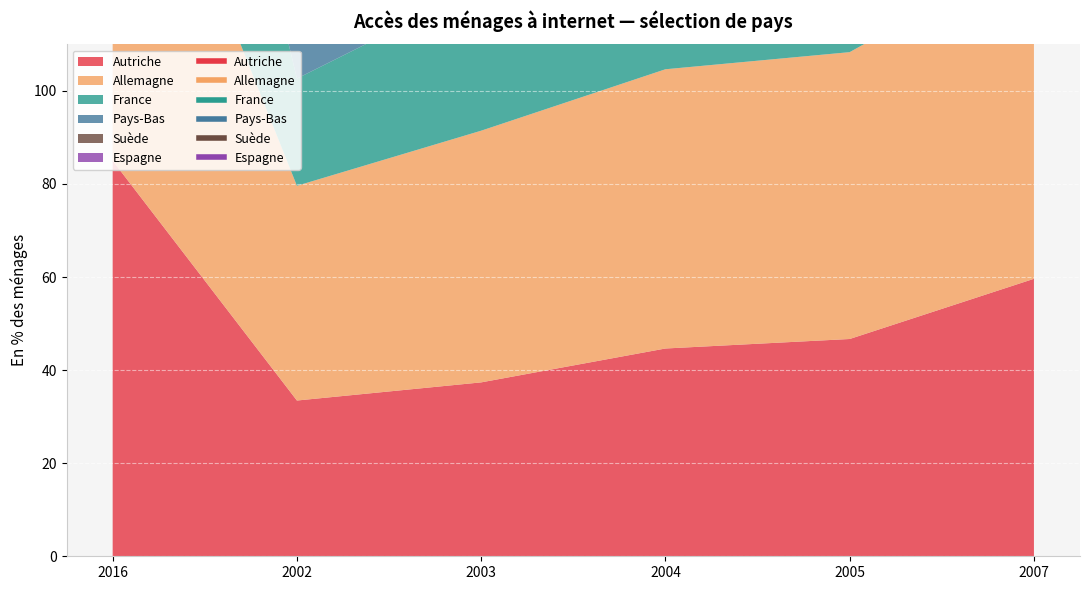

What position from the right is 2007?

1